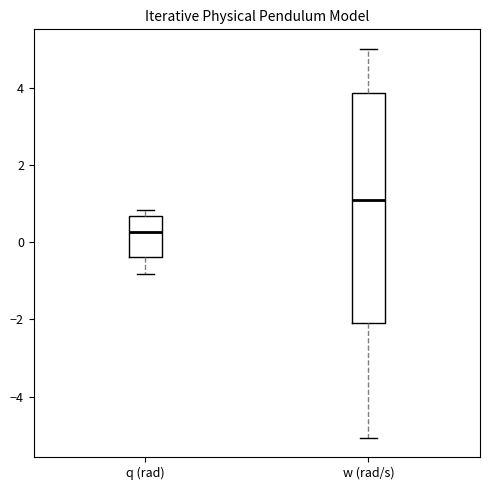

Reading left to right, transcribe this box plot: for each box, give where its median line is, the range the box spans, and where its two whiskers end, as read against the y-axis. The values are not printed on the chart, so give them approximately, as read against the axis.

q (rad): median 0.2, box -0.4 to 0.6, whiskers -0.8 to 0.8
w (rad/s): median 1.0, box -2.0 to 3.8, whiskers -5.0 to 5.0